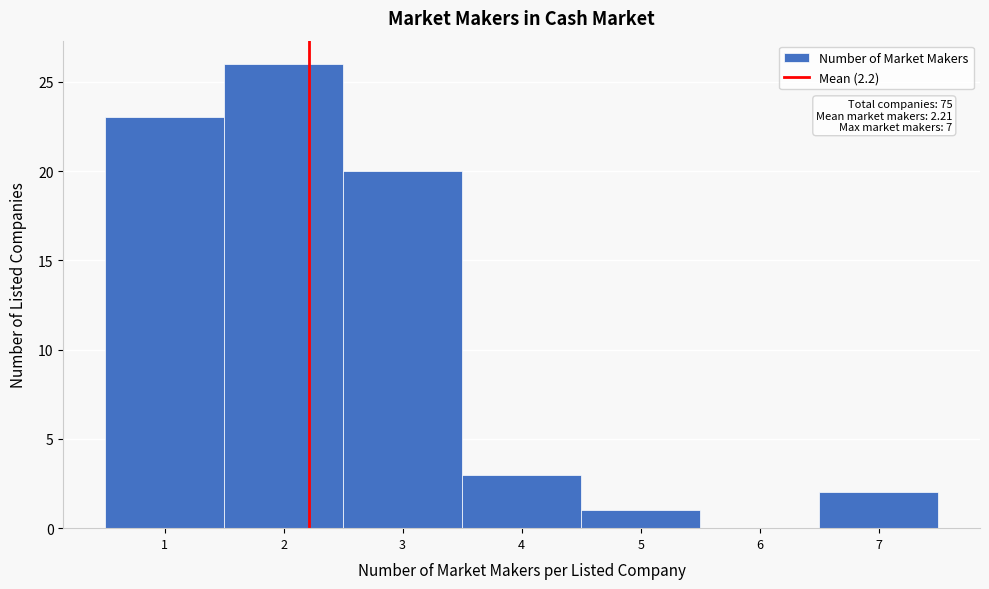

Which range on the x-axis has the tallest bar?

1.5 to 2.5